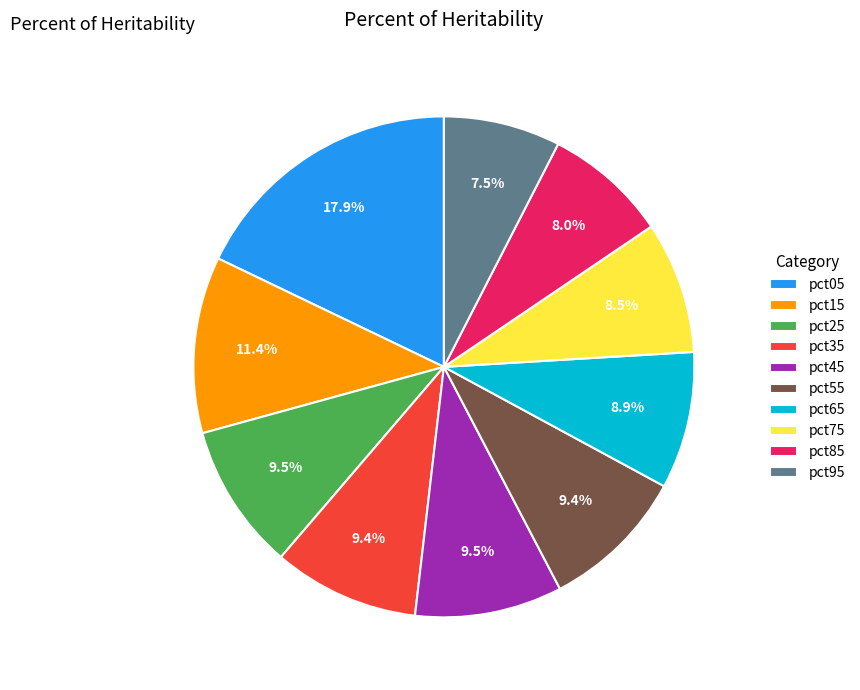

Is the sum of pct45 and pct95 greater than half?

No